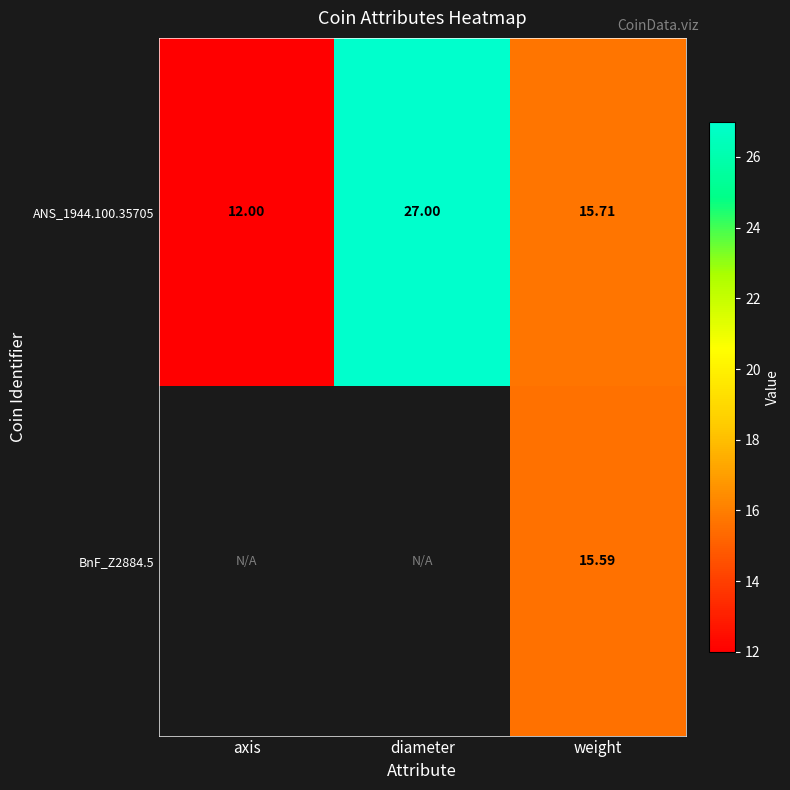

Is the value of ANS_1944.100.35705 at axis greater than the value of BnF_Z2884.5 at weight?

No